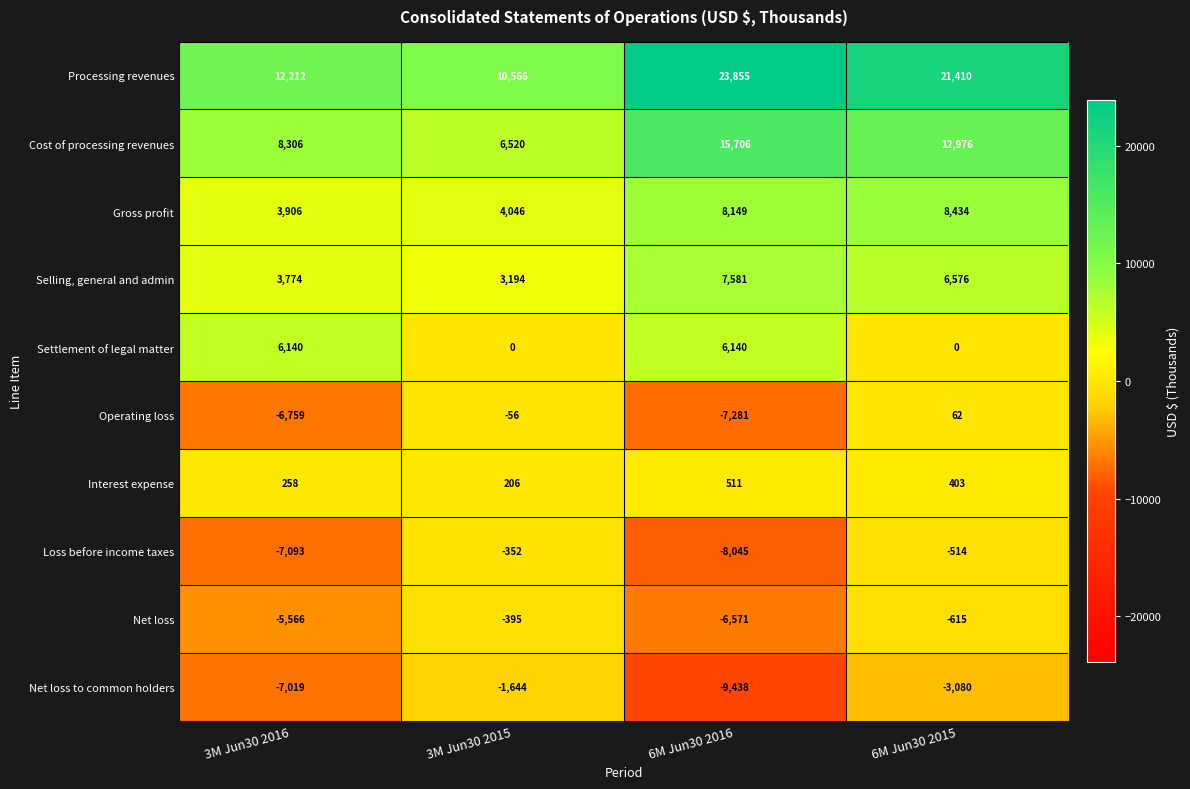

How many series are shown in this chart?

10